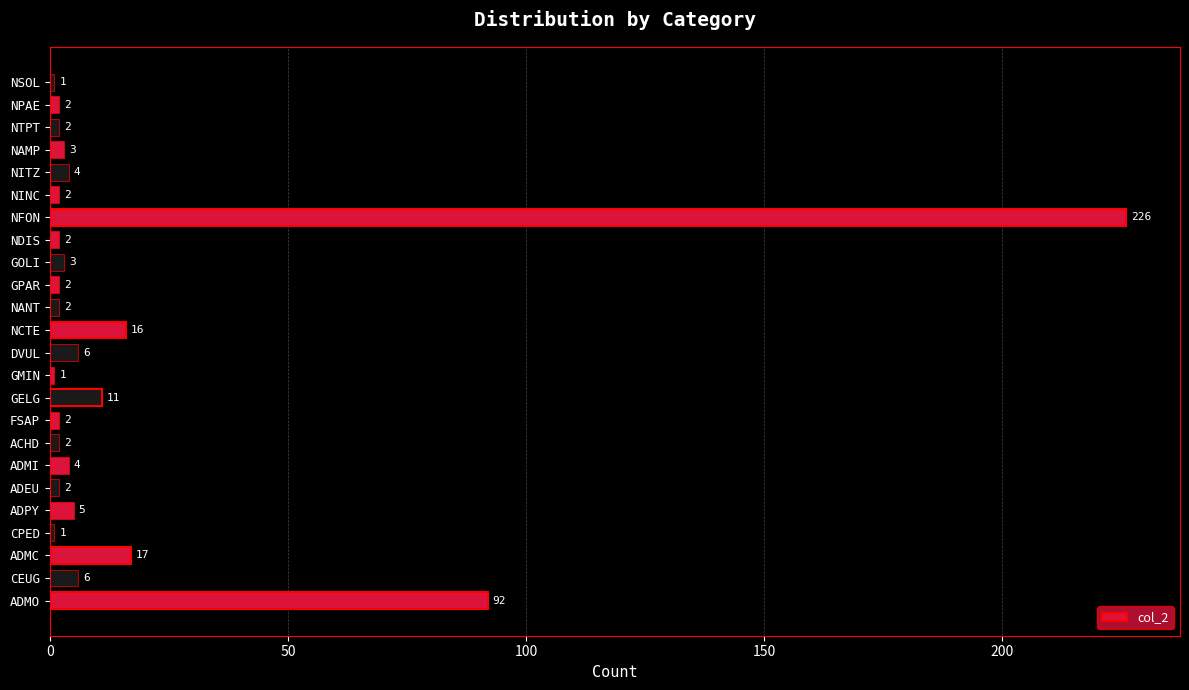

At which category does the chart reach its peak across all series?

NFON